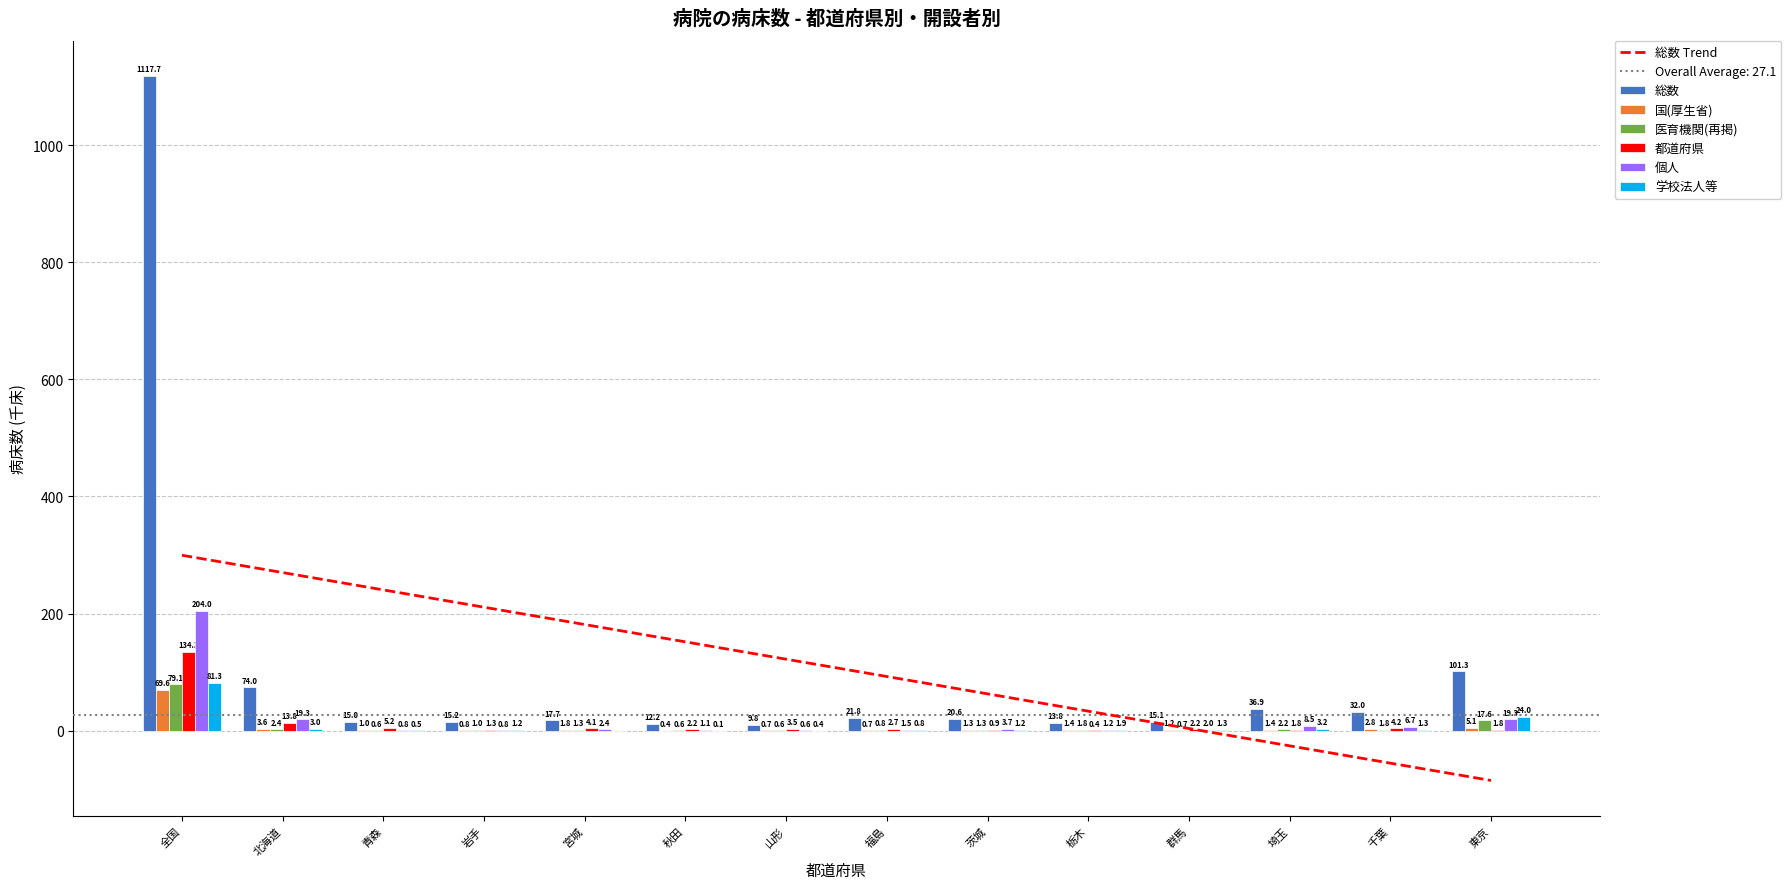

Which series changed the most between 埼玉 and 千葉?

総数